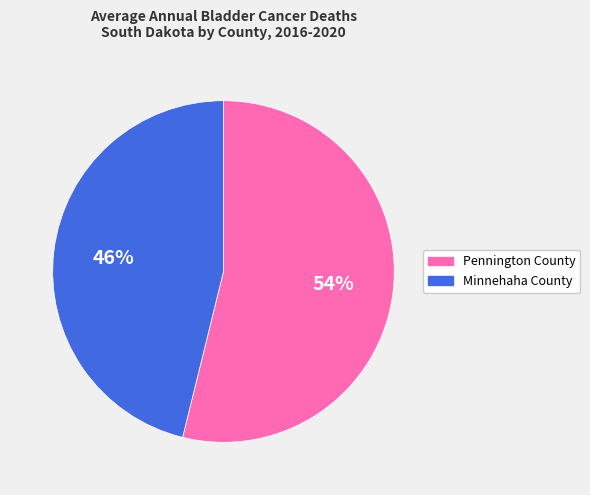

Is the sum of Minnehaha County and Pennington County greater than half?

Yes